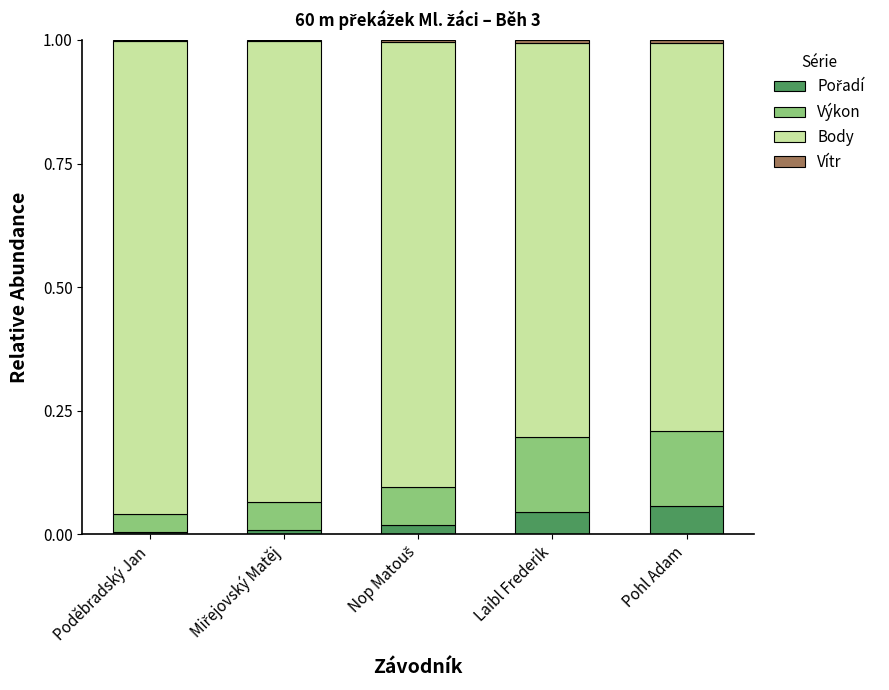

Which series has the largest range (max minus min)?

Body